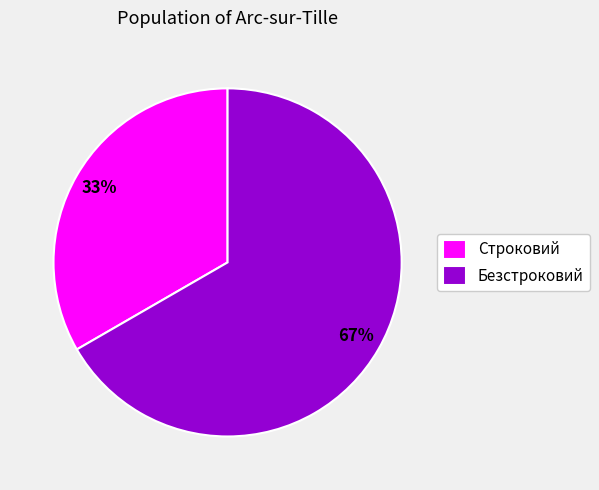

Is it true that Безстроковий is 54% of the pie?

False